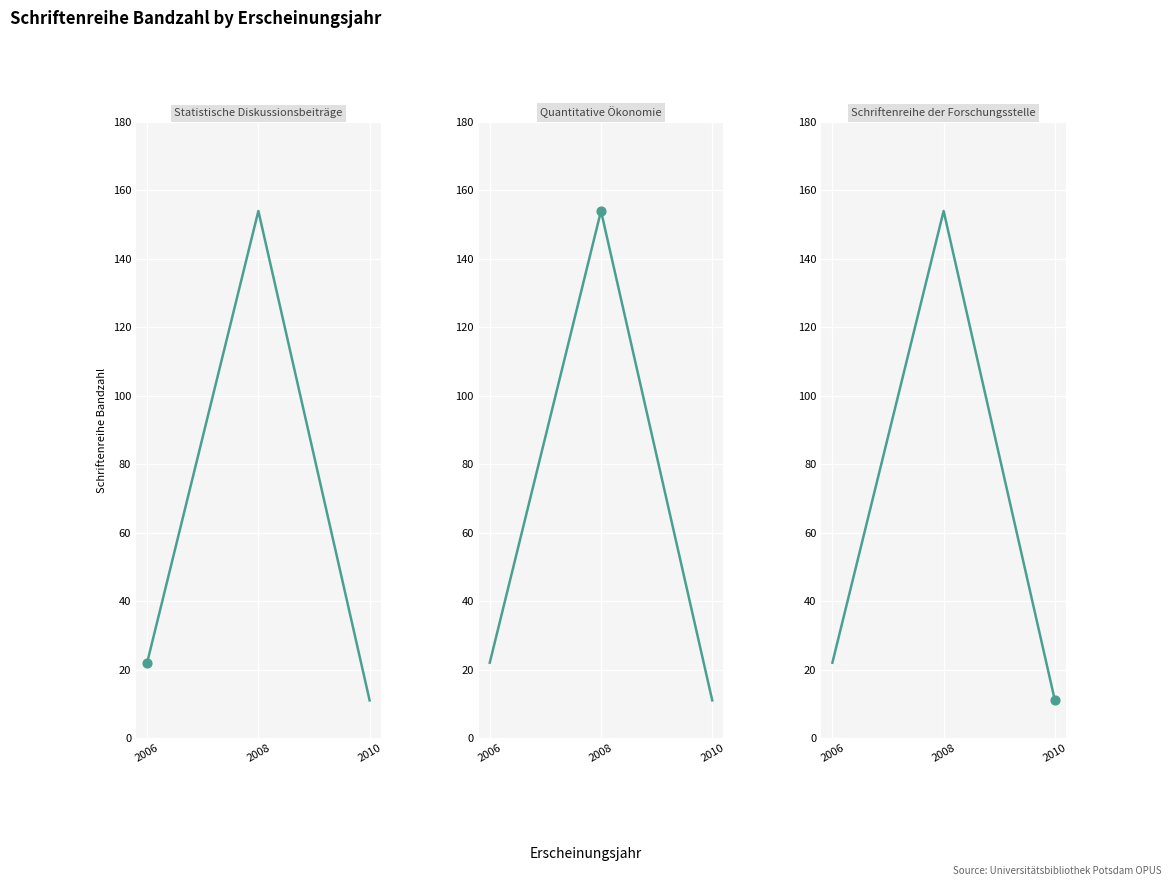

Approximately how many times larger is the value at 2010 compared to 2006?

0.5